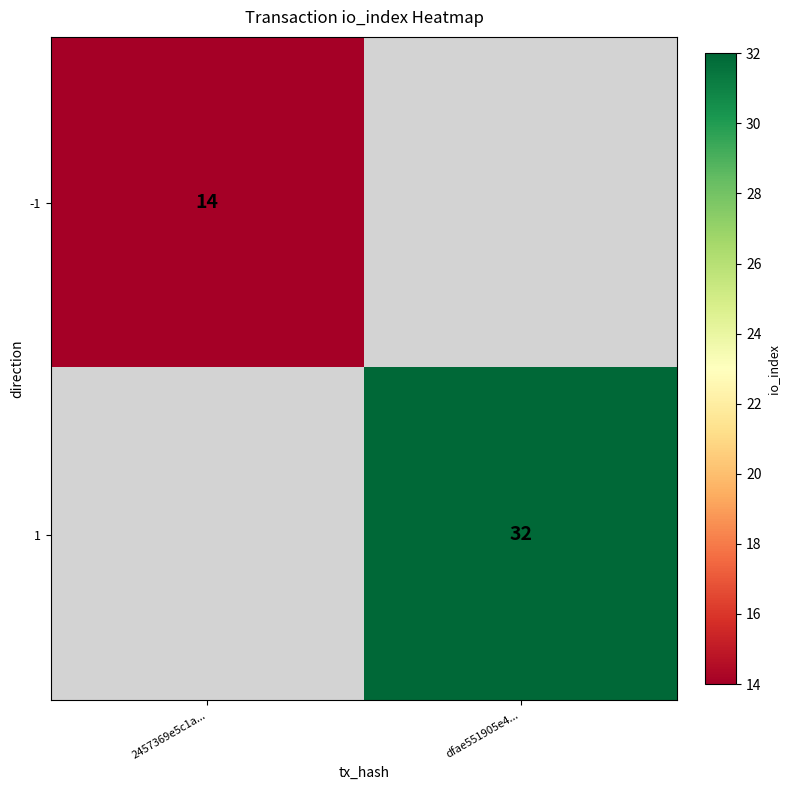

True or false: -1 has a value of 14 at 2457369e5c1a....

True